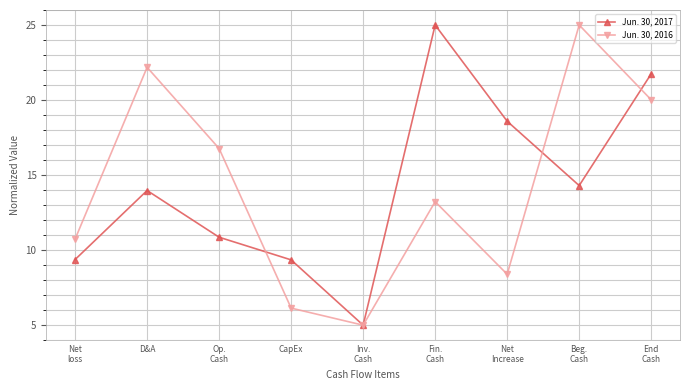

Is it true that Jun. 30, 2016 equals 31.4 at End
Cash?

False